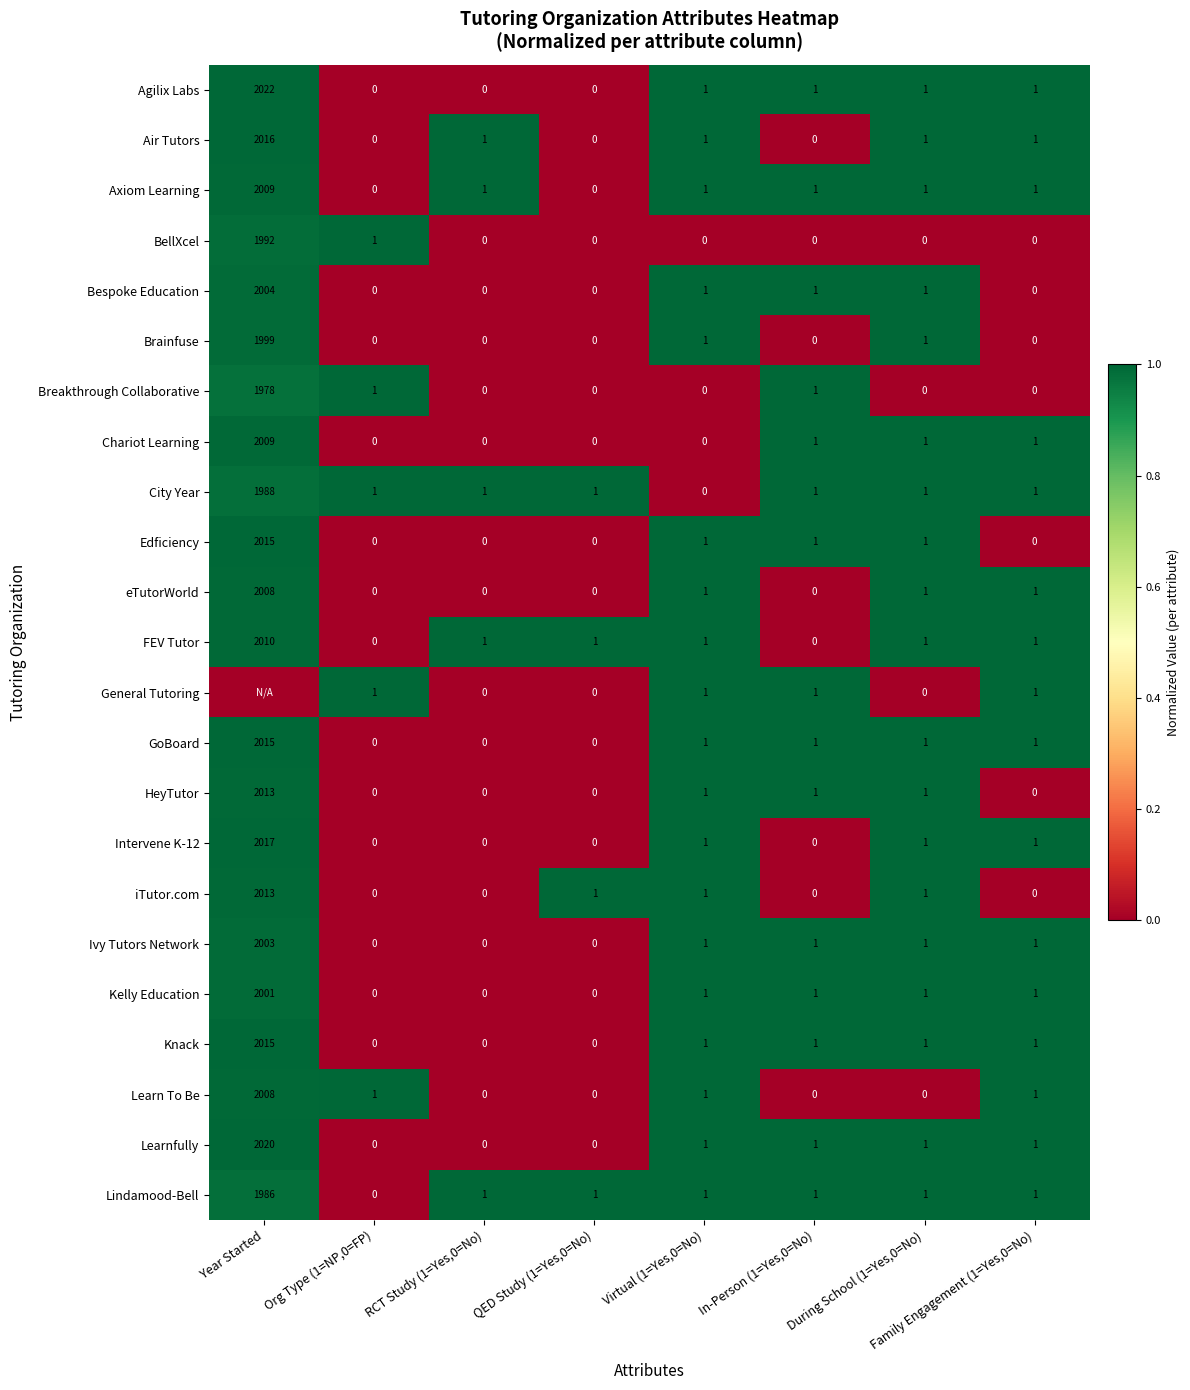

At how many categories does at least one series exceed 0?

8